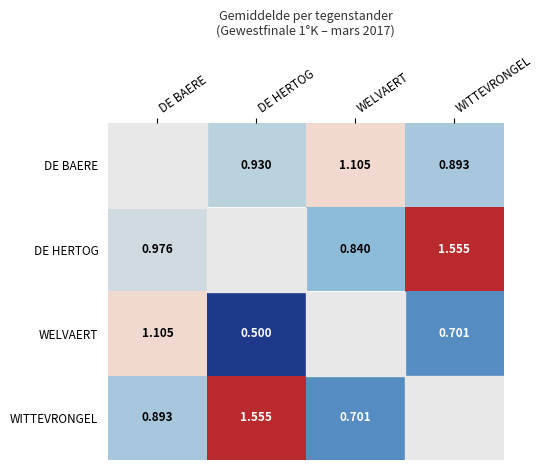

What is the sum of all DE HERTOG values?

3.4